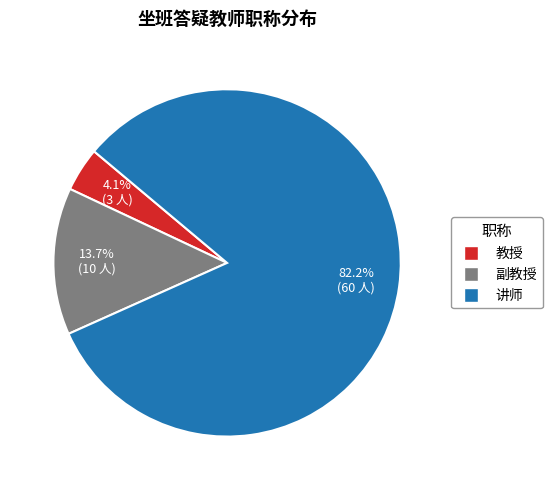

To the nearest percent, what is the difference between the 教授 and 副教授 slice percentages?

10%